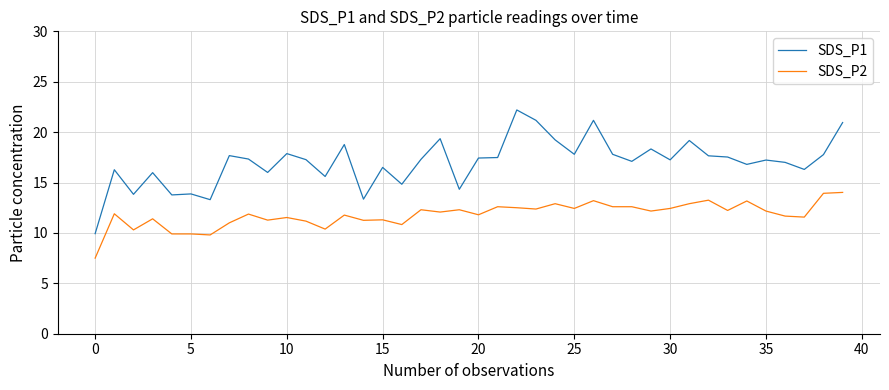

Which series has the largest total across all categories?

SDS_P1